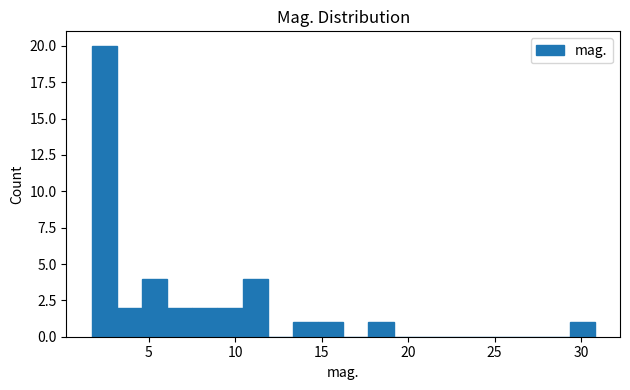

Around what value on the x-axis is the tallest bar? Give the approximate position of its centre, as read against the axis.

2.5